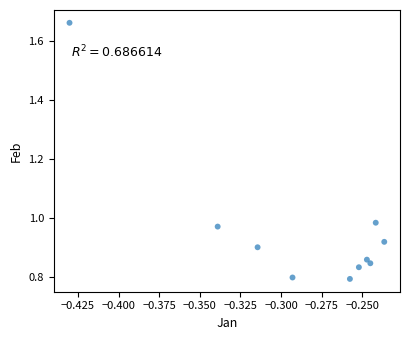

What is the average X value?

-0.3